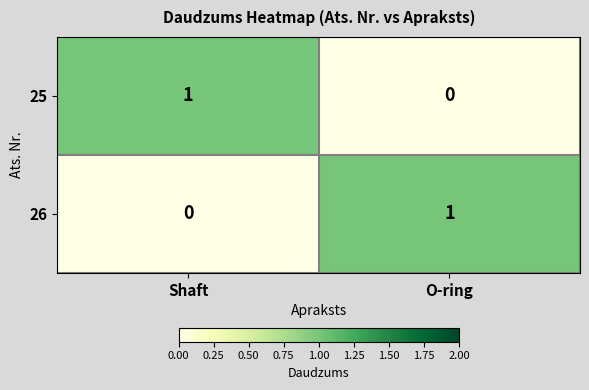

At which label is 25 closest to 0?

O-ring